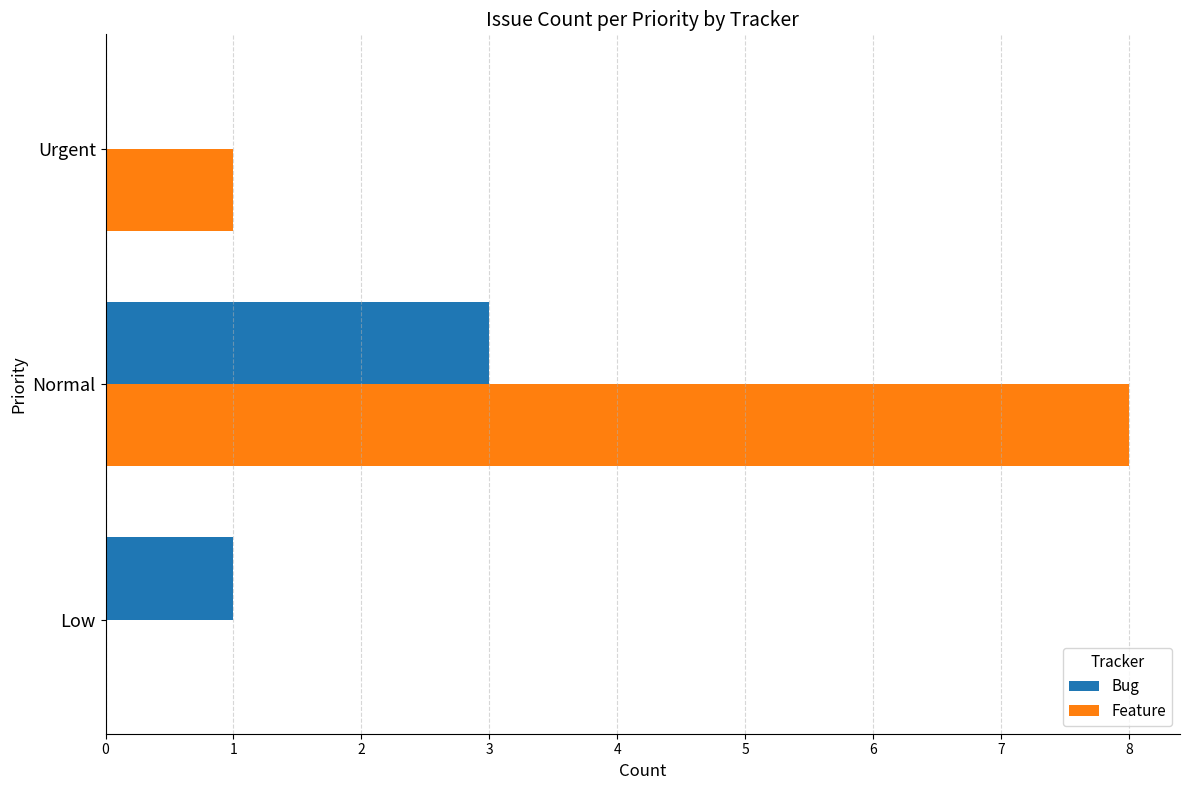

Which series changed the most between Normal and Urgent?

Feature